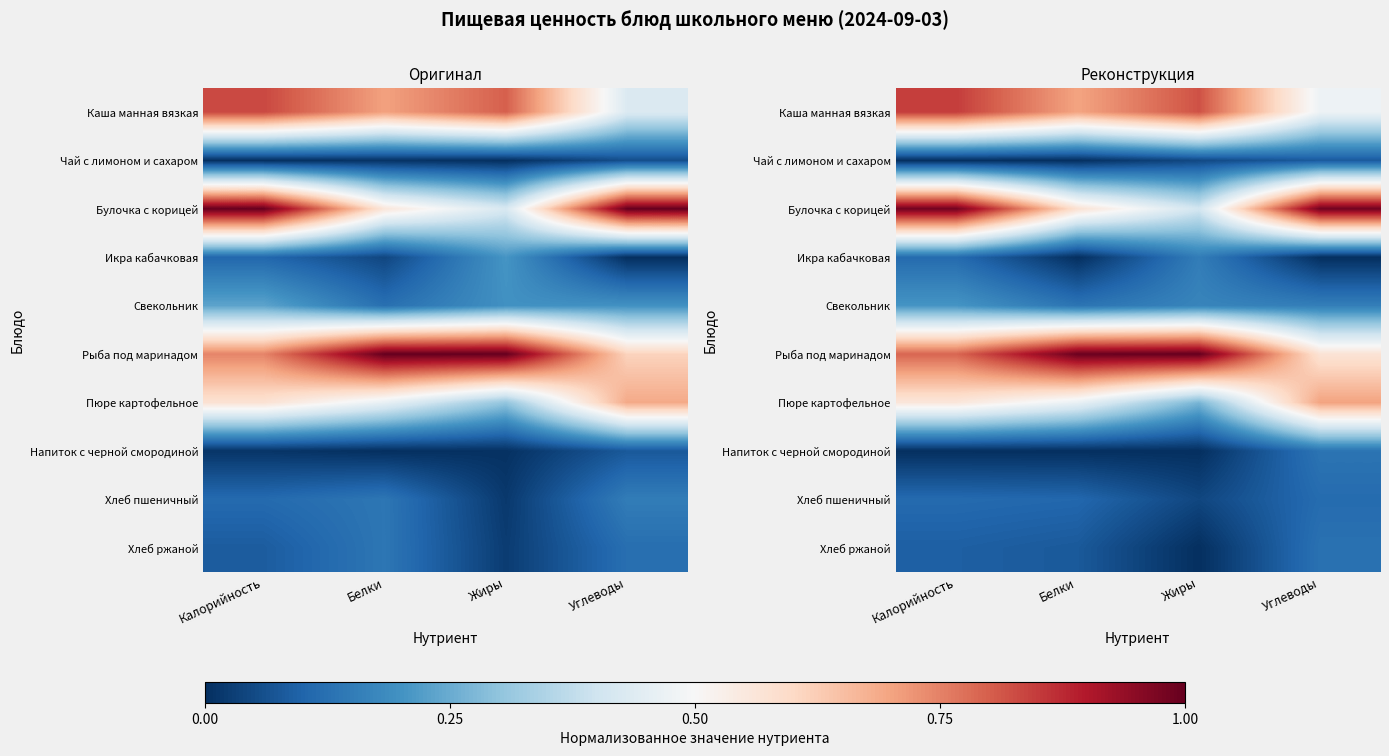

True or false: Рыба под маринадом has a value of 0.6 at Углеводы.

True